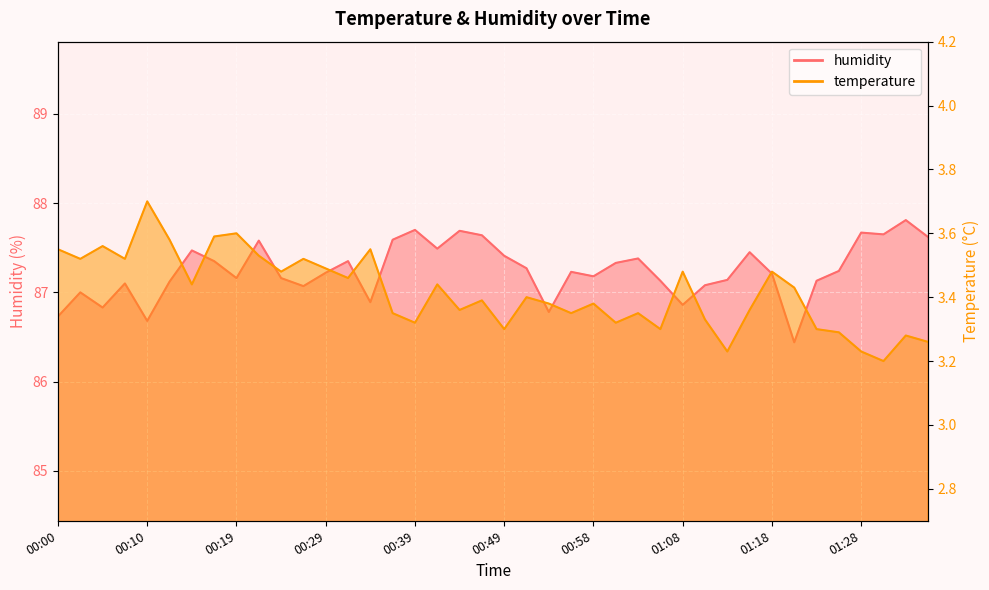

Reading right to left, extract all data points from this chart.

temperature: 01:35=3.3	01:33=3.3	01:31=3.2	01:28=3.2	01:26=3.3	01:23=3.3	01:21=3.4	01:18=3.5	01:16=3.4	01:13=3.2	01:11=3.3	01:08=3.5	01:06=3.3	01:03=3.4	01:01=3.3	00:58=3.4	00:56=3.4	00:54=3.4	00:51=3.4	00:49=3.3	00:46=3.4	00:44=3.4	00:41=3.4	00:39=3.3	00:36=3.4	00:34=3.5	00:32=3.5	00:29=3.5	00:27=3.5	00:24=3.5	00:22=3.5	00:19=3.6	00:17=3.6	00:15=3.4	00:12=3.6	00:10=3.7	00:07=3.5	00:05=3.6	00:02=3.5	00:00=3.5
humidity: 01:35=87.6	01:33=87.8	01:31=87.7	01:28=87.7	01:26=87.2	01:23=87.1	01:21=86.4	01:18=87.2	01:16=87.5	01:13=87.1	01:11=87.1	01:08=86.9	01:06=87.1	01:03=87.4	01:01=87.3	00:58=87.2	00:56=87.2	00:54=86.8	00:51=87.3	00:49=87.4	00:46=87.6	00:44=87.7	00:41=87.5	00:39=87.7	00:36=87.6	00:34=86.9	00:32=87.3	00:29=87.2	00:27=87.1	00:24=87.2	00:22=87.6	00:19=87.2	00:17=87.3	00:15=87.5	00:12=87.1	00:10=86.7	00:07=87.1	00:05=86.8	00:02=87.0	00:00=86.7